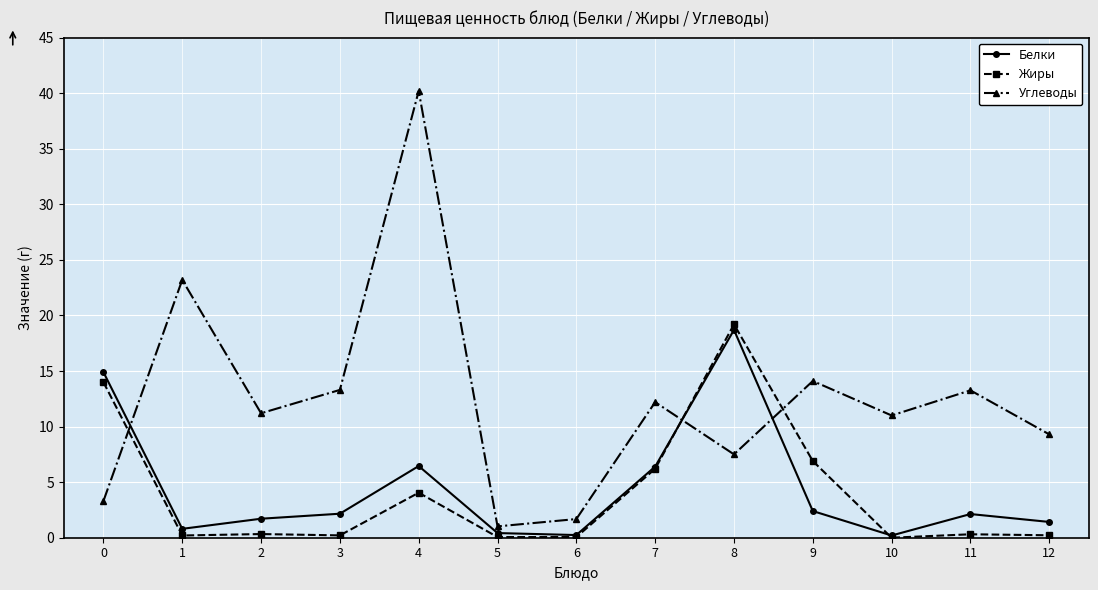

What is the sum of the Углеводы values at 6 and 5?

2.7